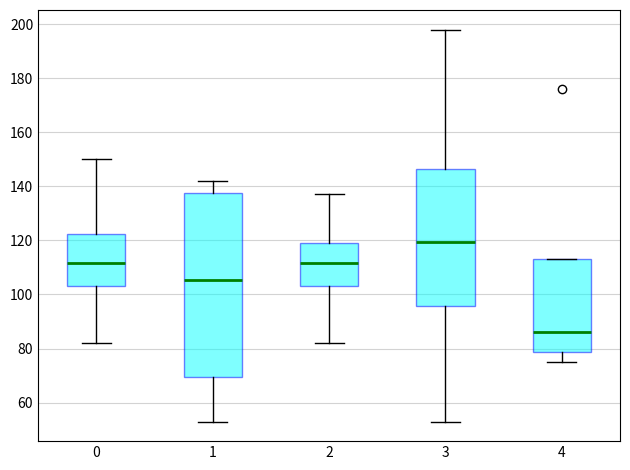

Which box has the highest median line?

3